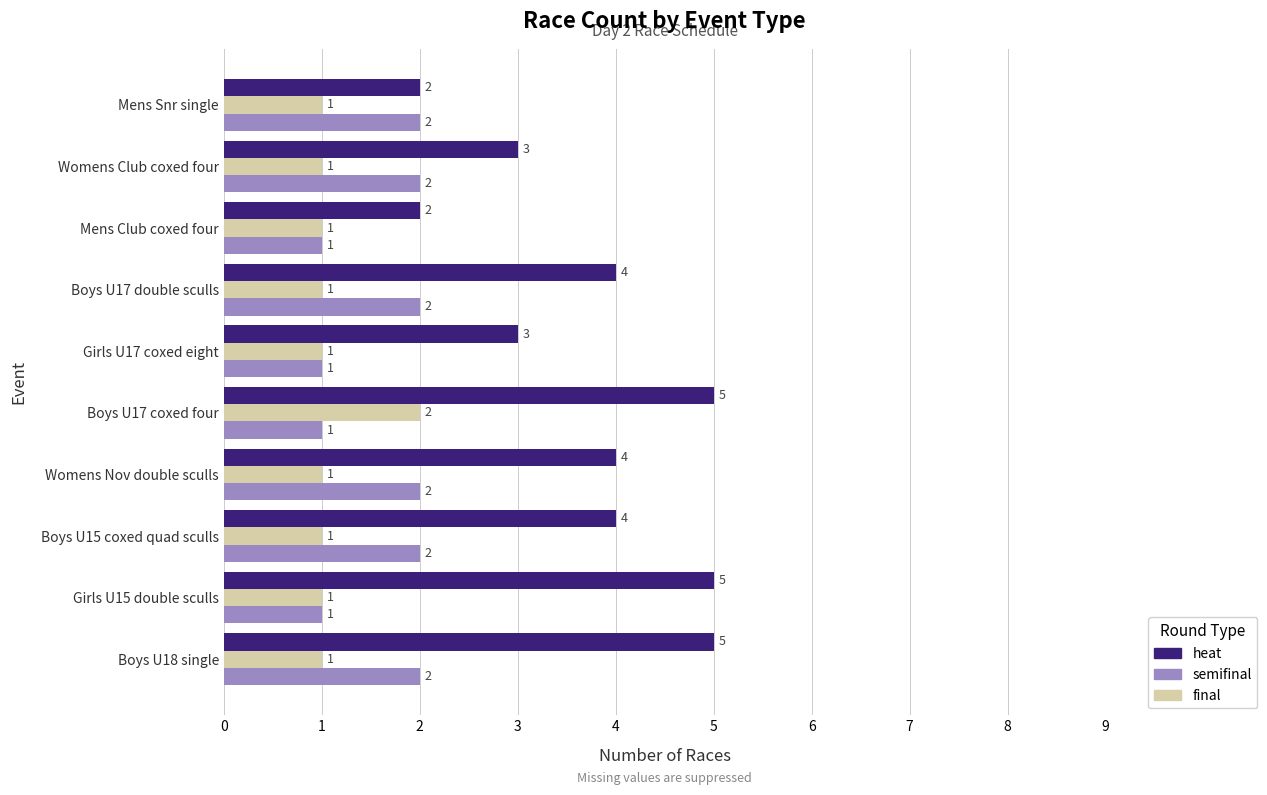

Rank the series at Boys U17 coxed four from lowest to highest value.

semifinal, final, heat